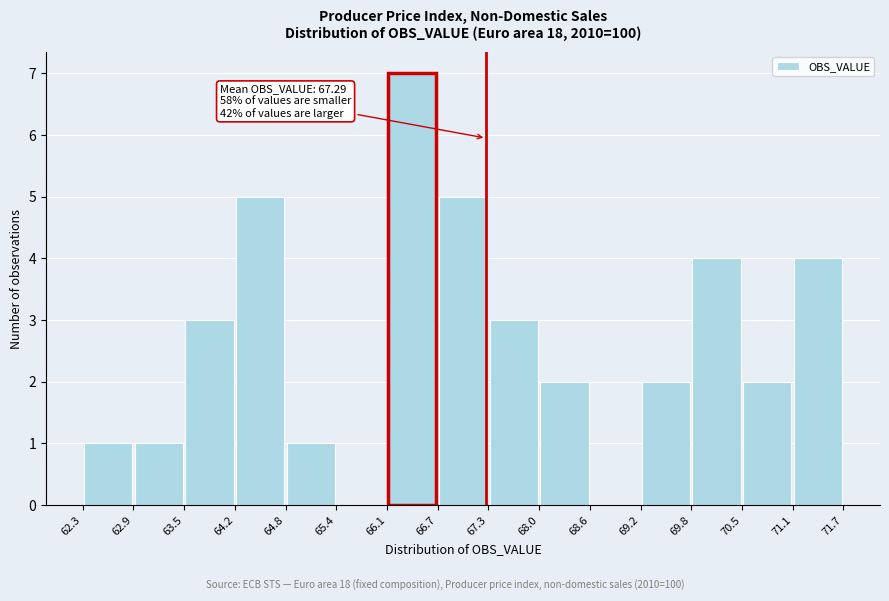

Which range on the x-axis has the tallest bar?

66.1 to 66.7